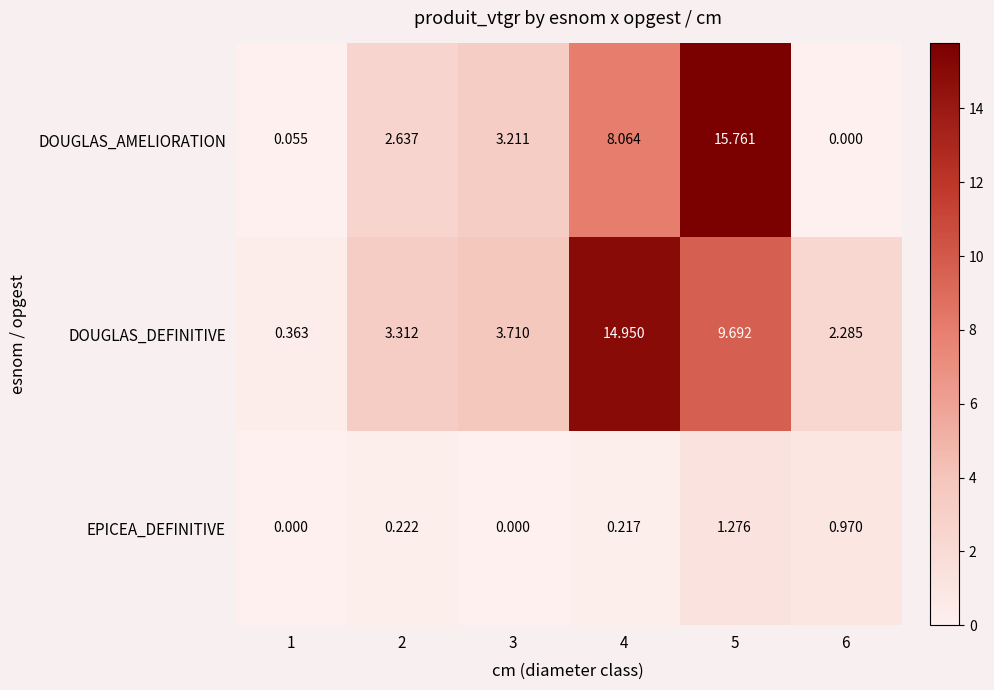

Which series has the largest range (max minus min)?

DOUGLAS_AMELIORATION